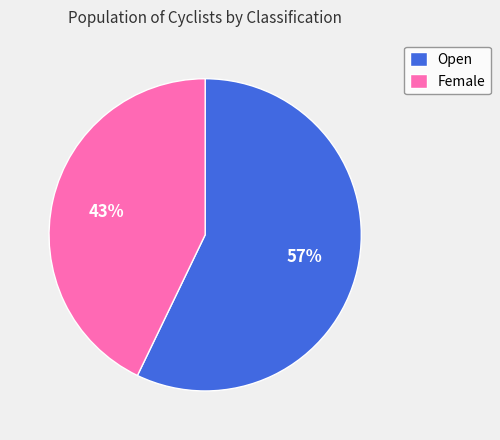

Is the sum of Female and Open greater than half?

Yes